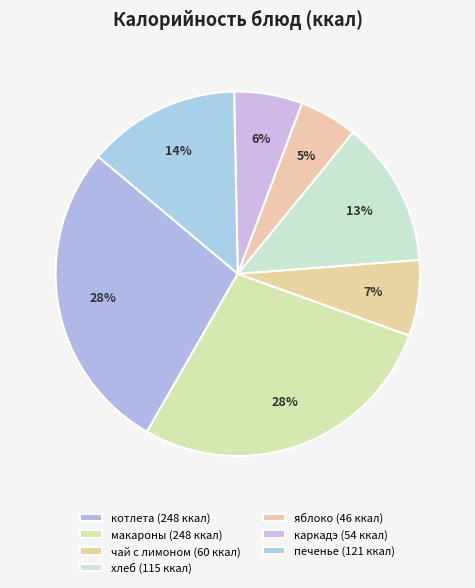

Which category has the smallest portion of the pie?

яблоко